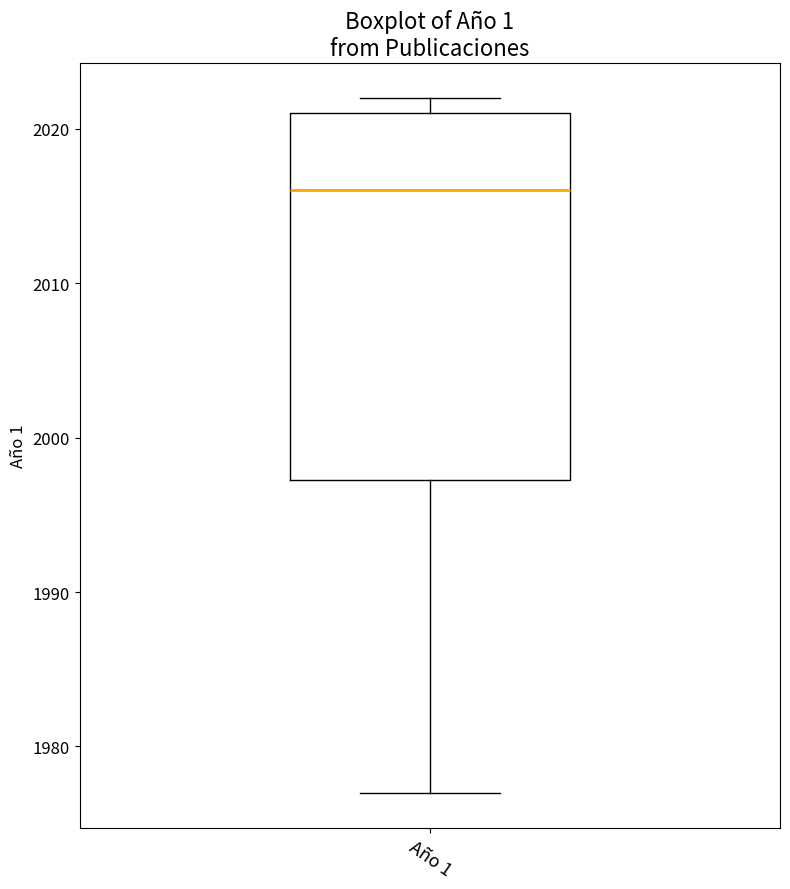

Transcribe this box plot: give where the median line is, the range the box spans, and where the two whiskers end, as read against the y-axis. The values are not printed on the chart, so give them approximately, as read against the axis.

median 2016, box 1997 to 2021, whiskers 1977 to 2022